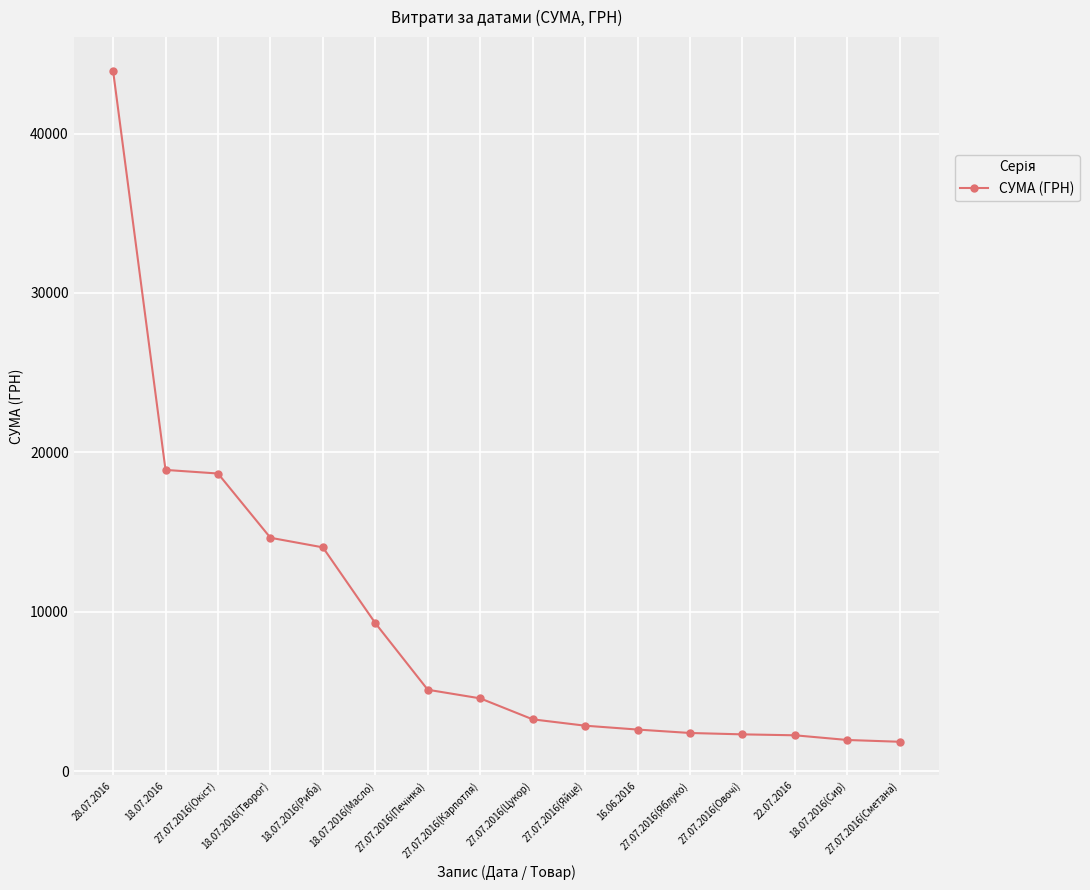

What is the difference between the maximum and second lowest values?

41982.4